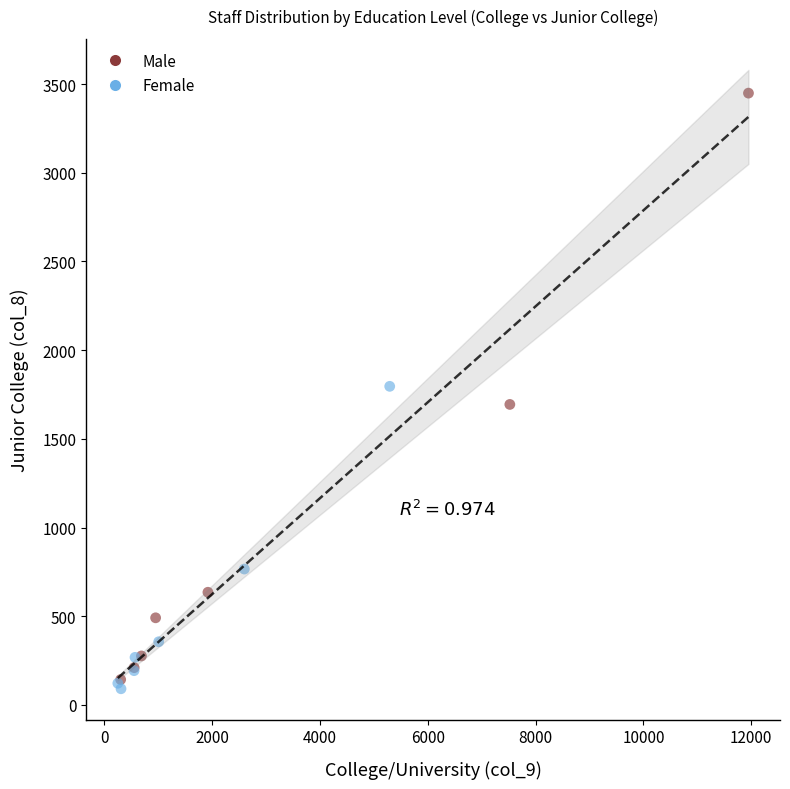

What are all the series names shown in the legend?

Male, Female